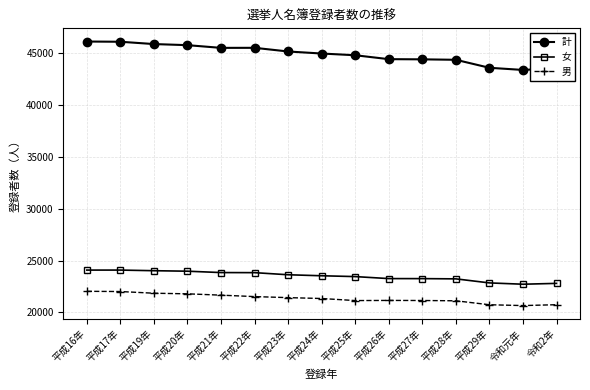

What is the highest value of the 男 series?

22044